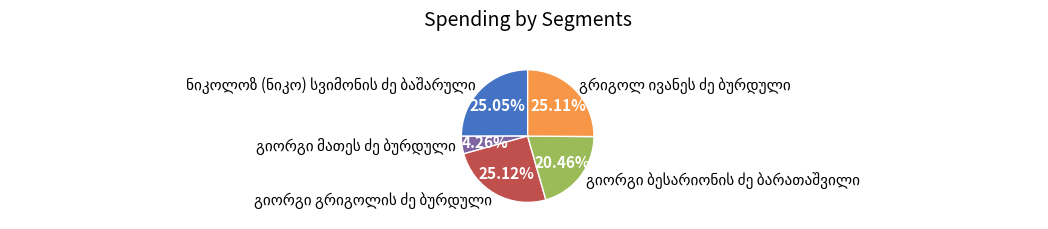

Does any single category account for the majority?

No